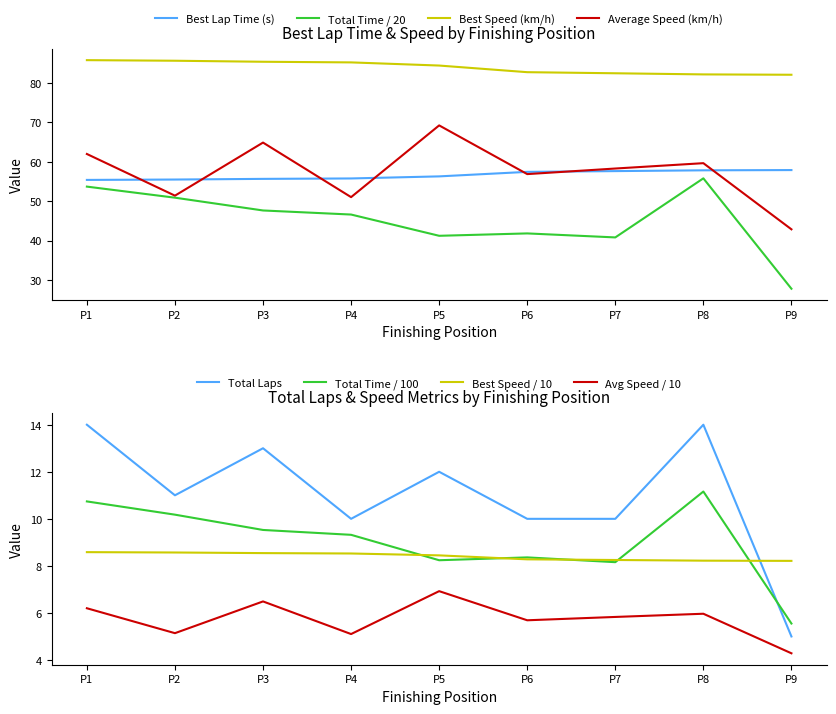

Is it true that Total Time / 20 equals 27.7 at P9?

True